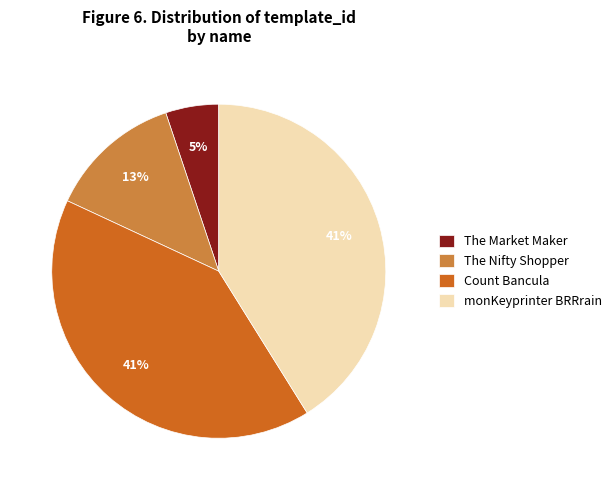

Combined, do monKeyprinter BRRrain and The Nifty Shopper account for over 50%?

Yes